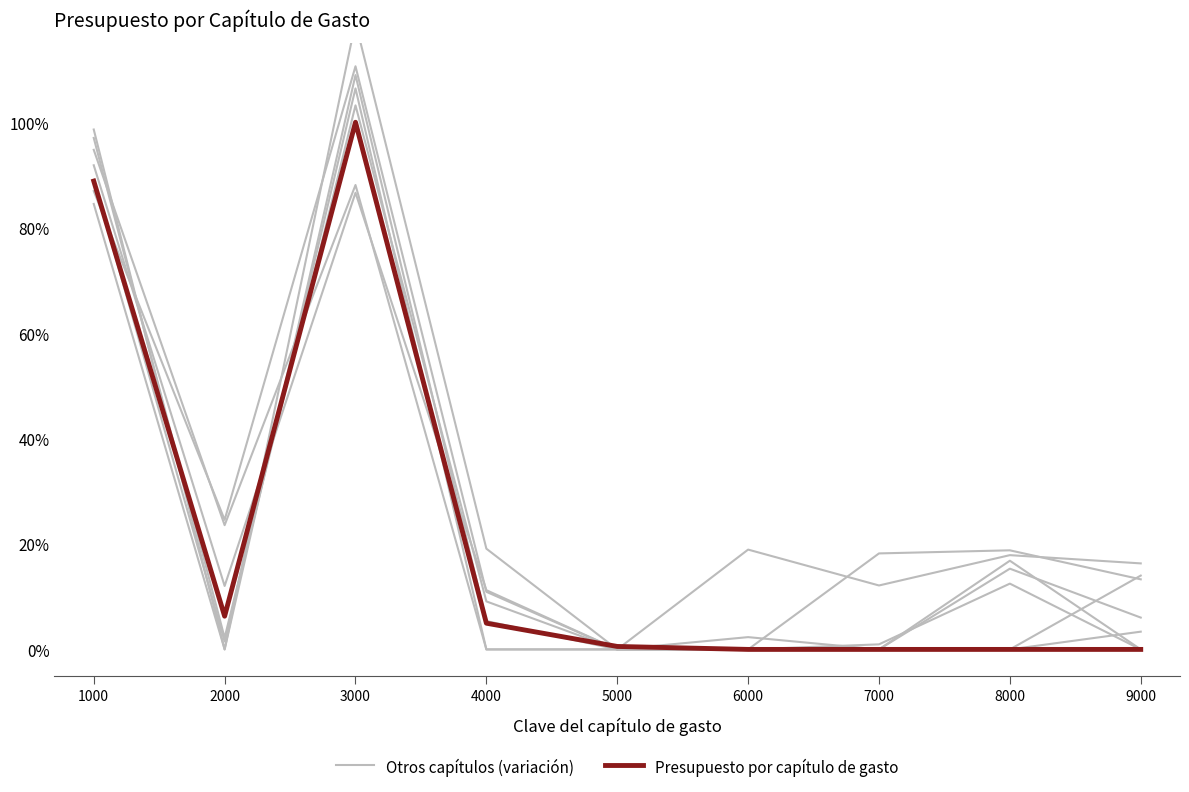

What is the sum of all Otros capítulos (variación) values?

254.4